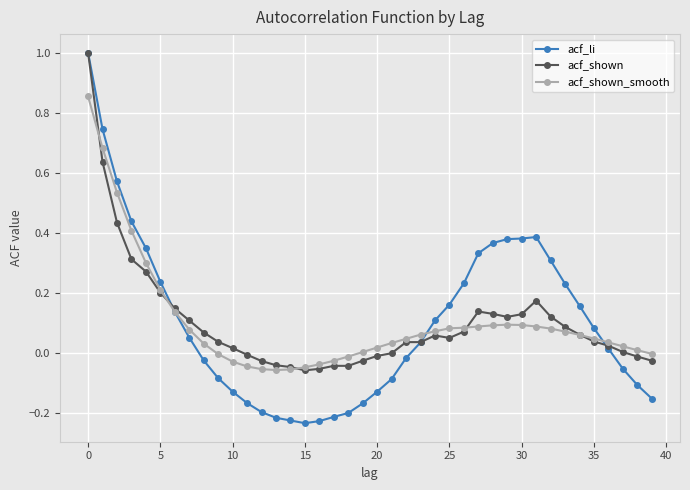

What is the highest value of the acf_shown series?

1.0